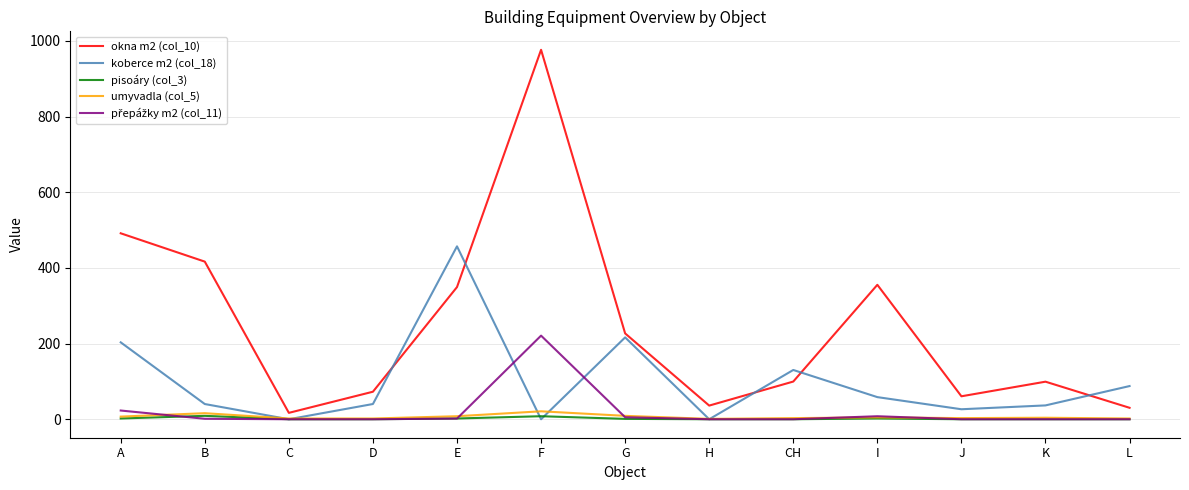

Which category has the highest value in the okna m2 (col_10) series?

F